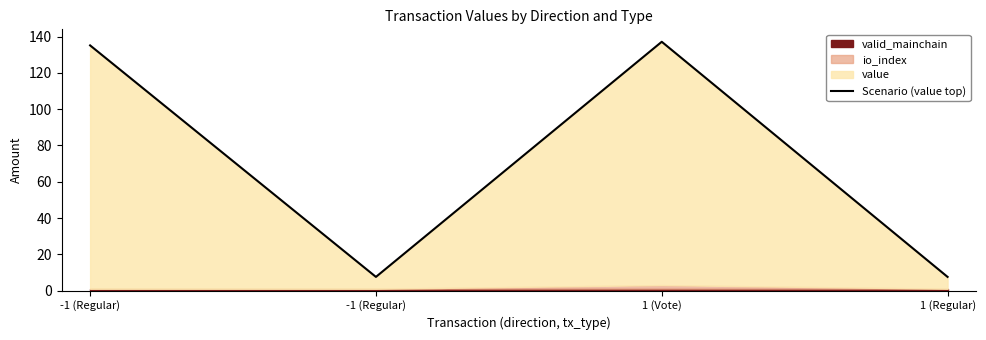

What is the label of the 4th point from the right?

-1 (Regular)